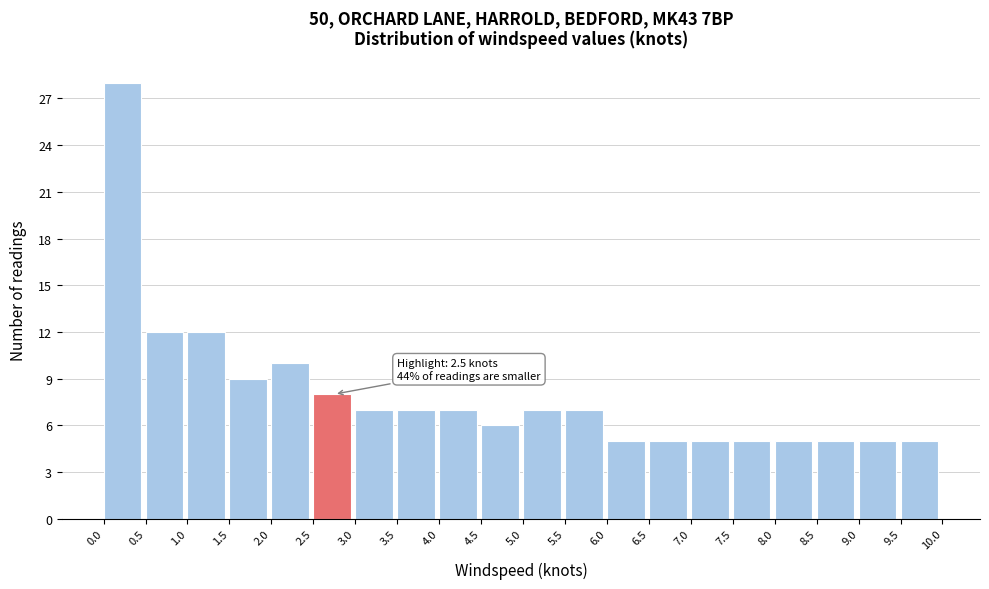

Over which range of the x-axis is the bar tallest?

0.0 to 0.5